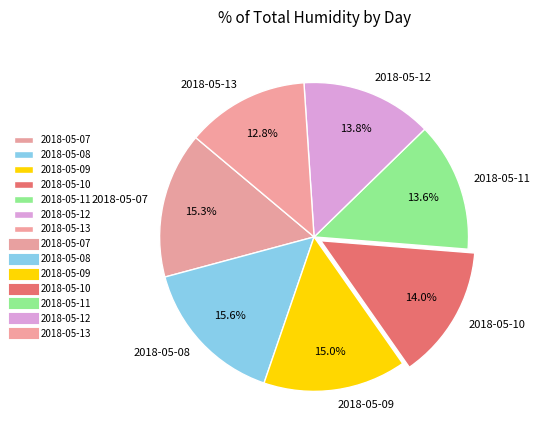

Which slice is the smallest?

2018-05-13